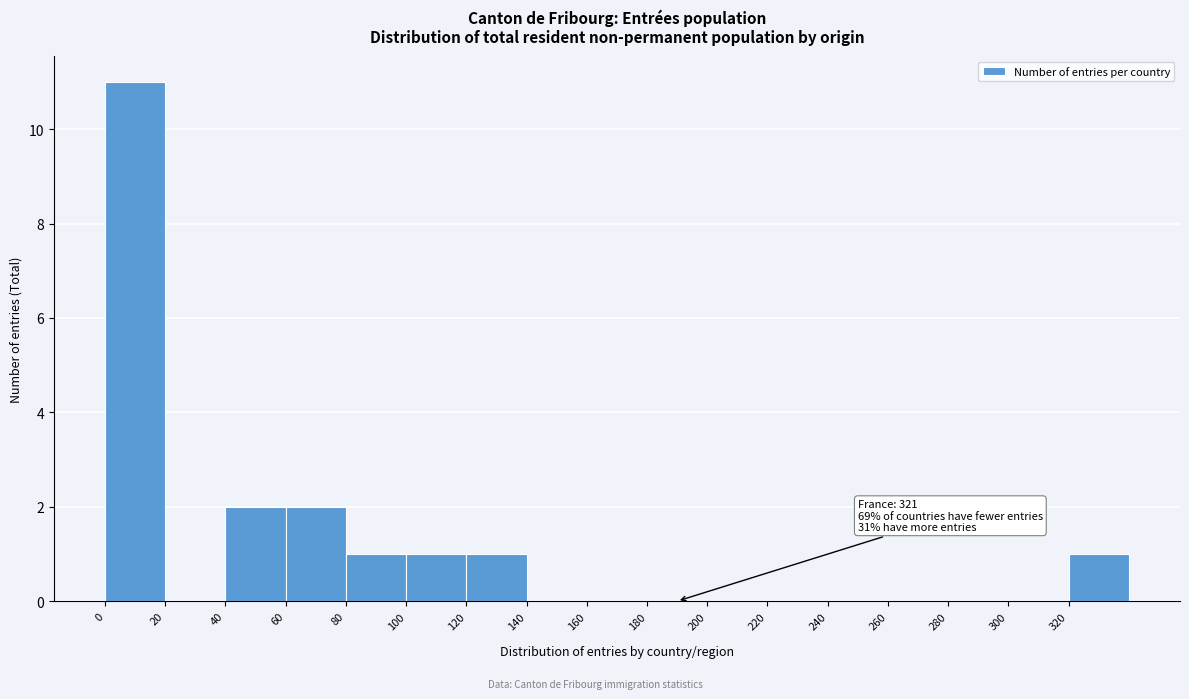

Which range on the x-axis has the tallest bar?

0 to 20